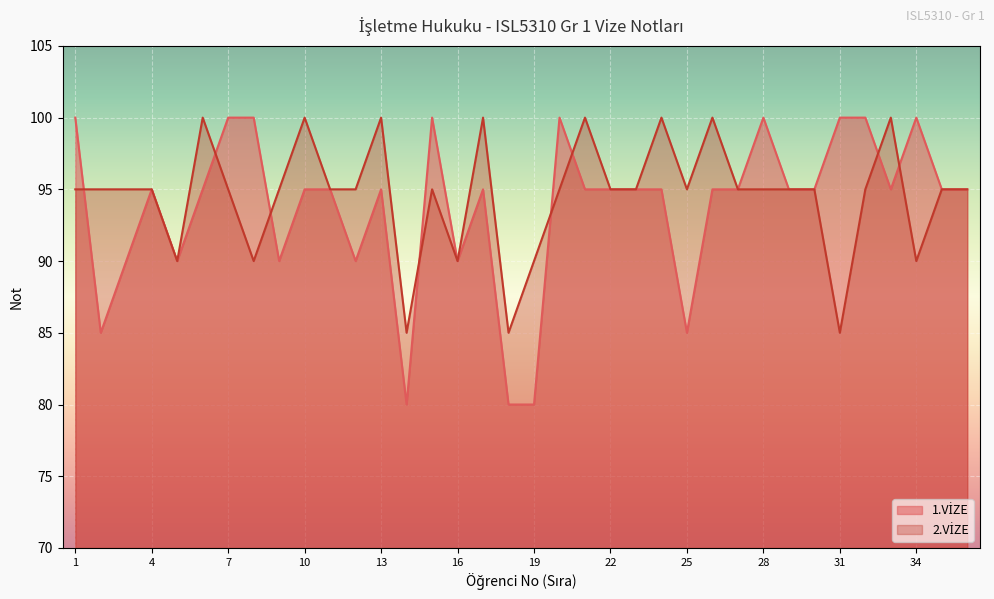

At which label does 2.VİZE reach its peak?

6